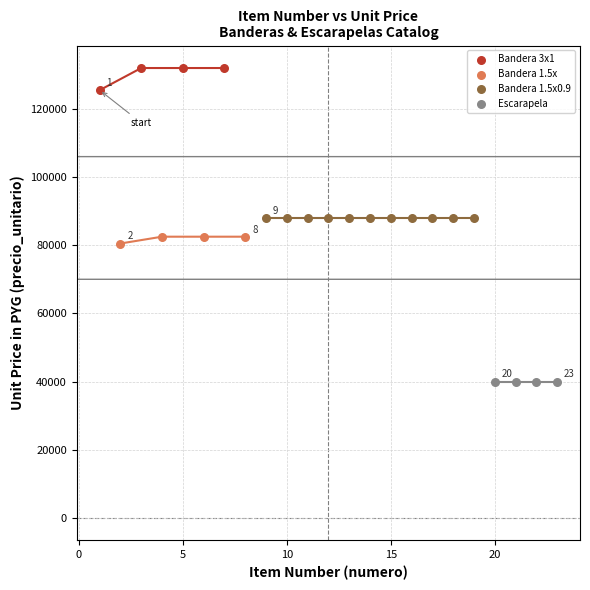

Which series reaches the minimum Y coordinate?

Escarapela